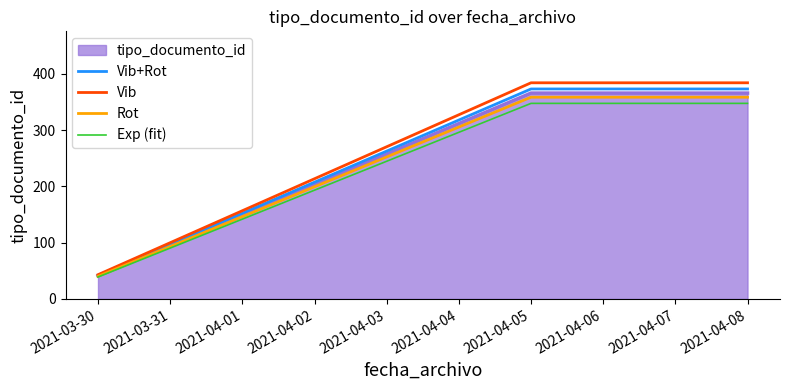

Which series has the widest spread of values?

Vib